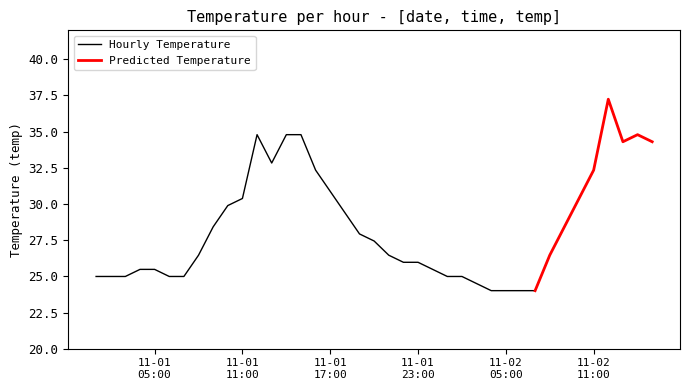

Is it true that the value at 2012-11-01 01:00 is 38.1?

False